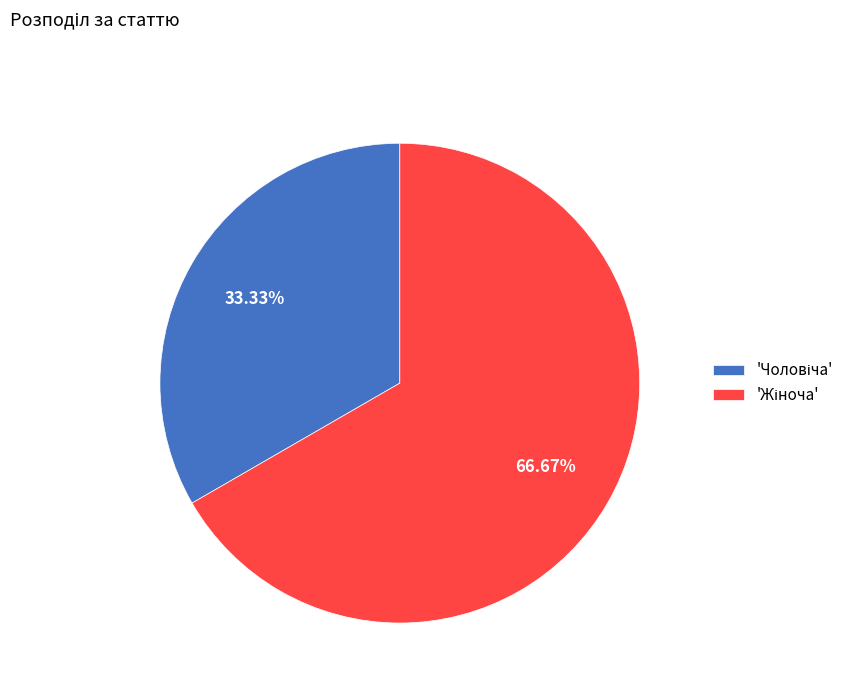

Is there a majority slice in this chart?

Yes